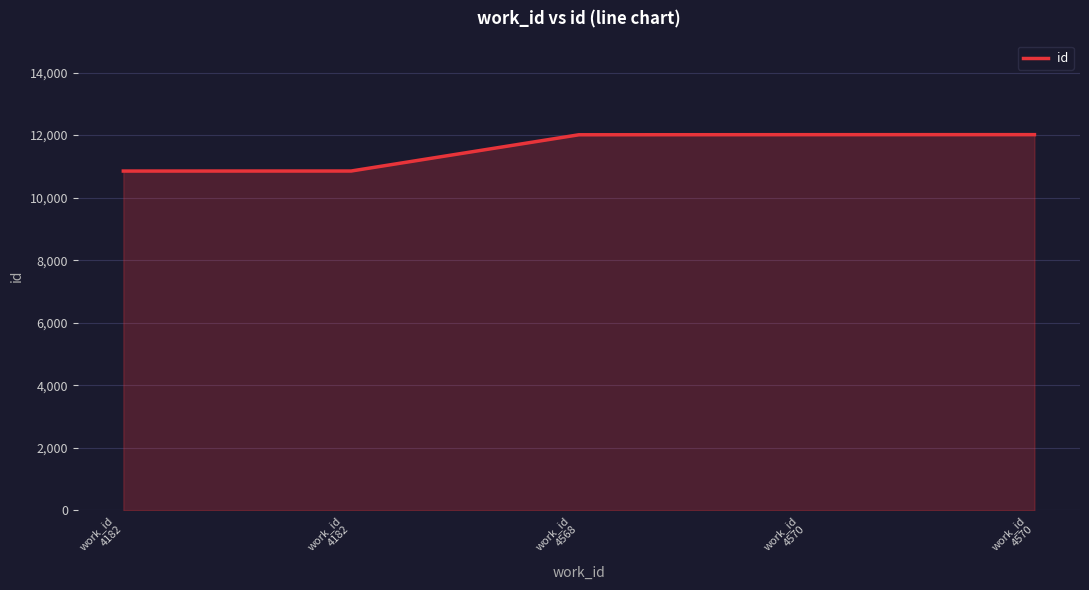

What is the value of the 1st point from the left?

10850